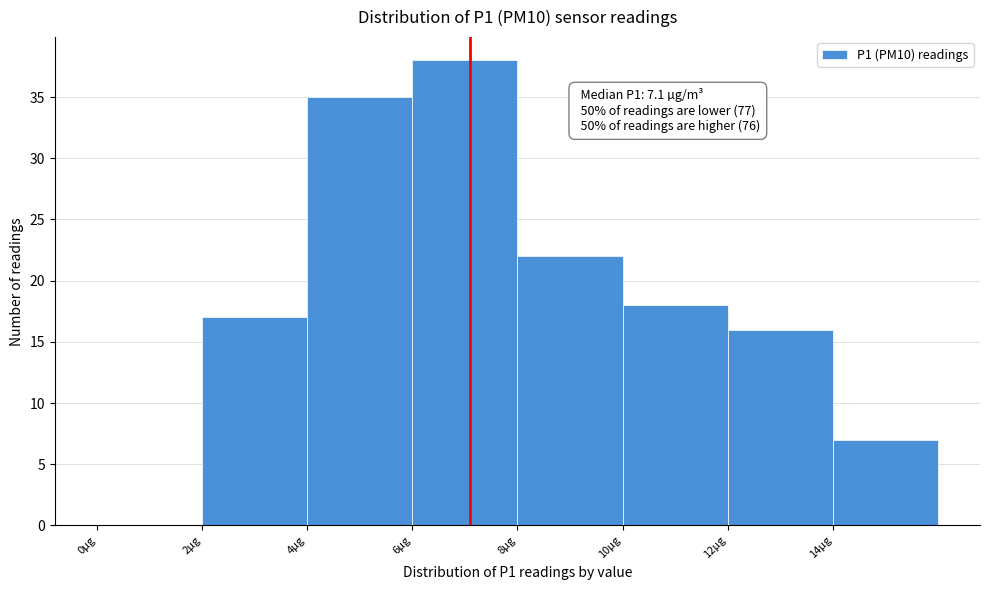

Over which range of the x-axis is the bar tallest?

6 to 8